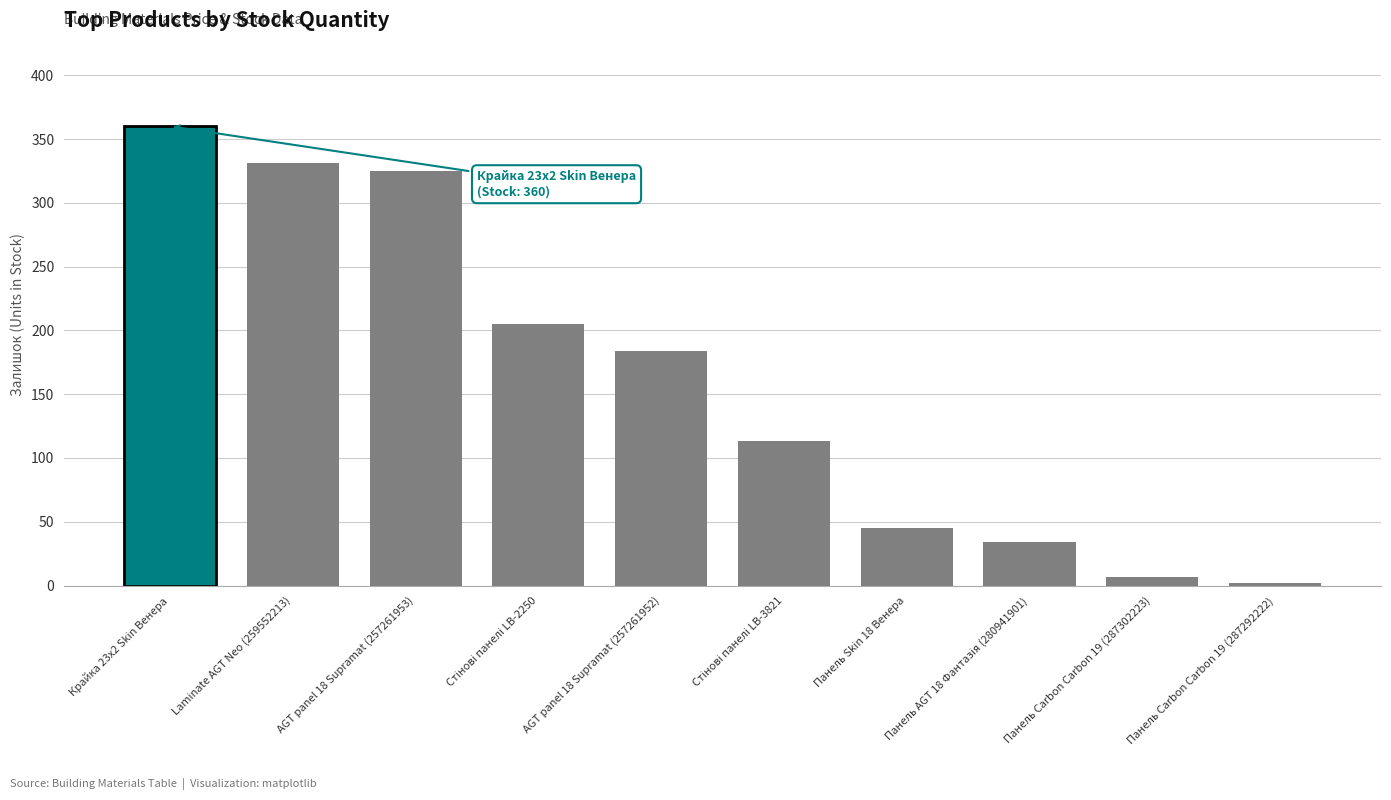

Between AGT panel 18 Supramat (257261952) and Панель Skin 18 Венера, which is larger?

AGT panel 18 Supramat (257261952)